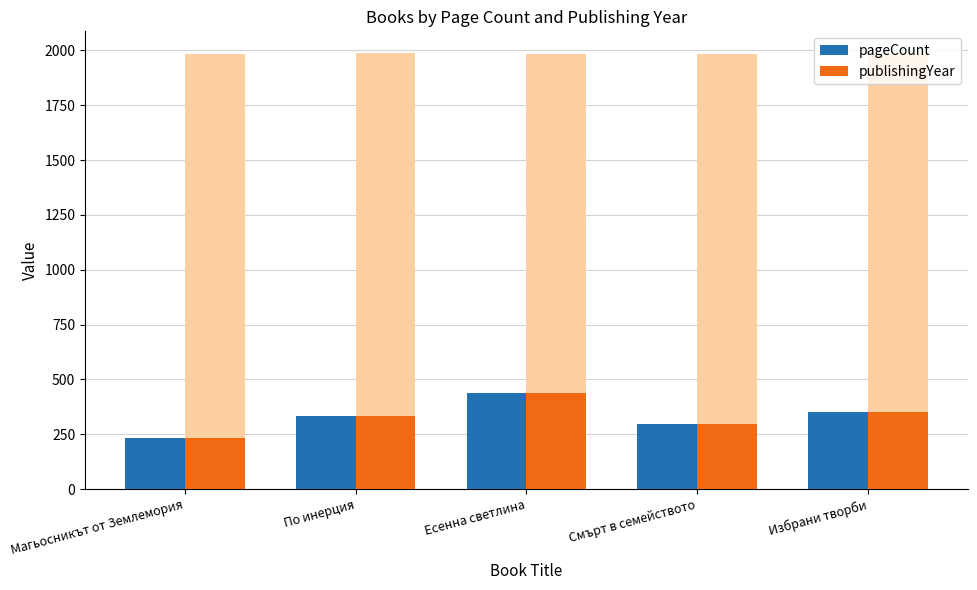

What is the label of the 3rd bar from the left?

Есенна светлина